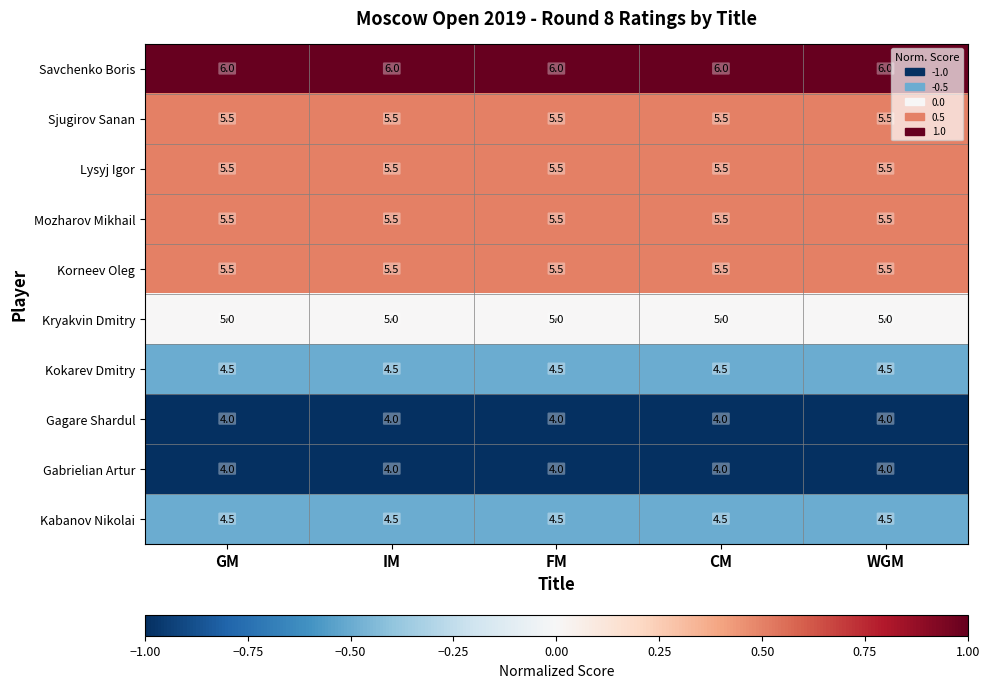

What is the approximate value of Lysyj Igor at WGM?

5.5